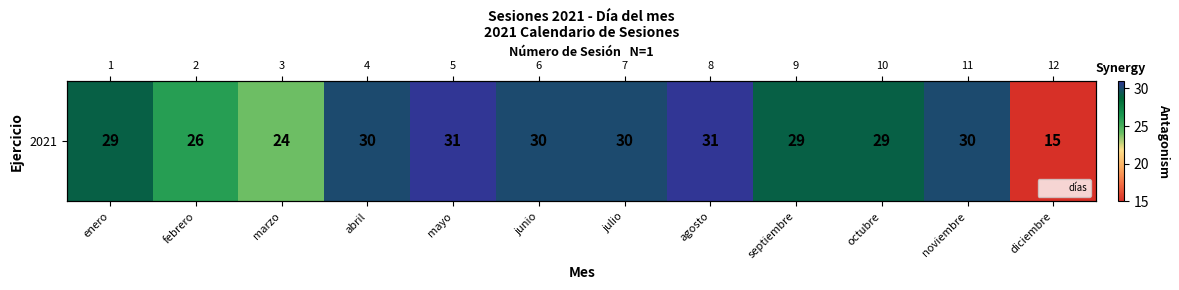

List the labels in order of value, smallest first.

diciembre, marzo, febrero, enero, septiembre, octubre, abril, junio, julio, noviembre, mayo, agosto